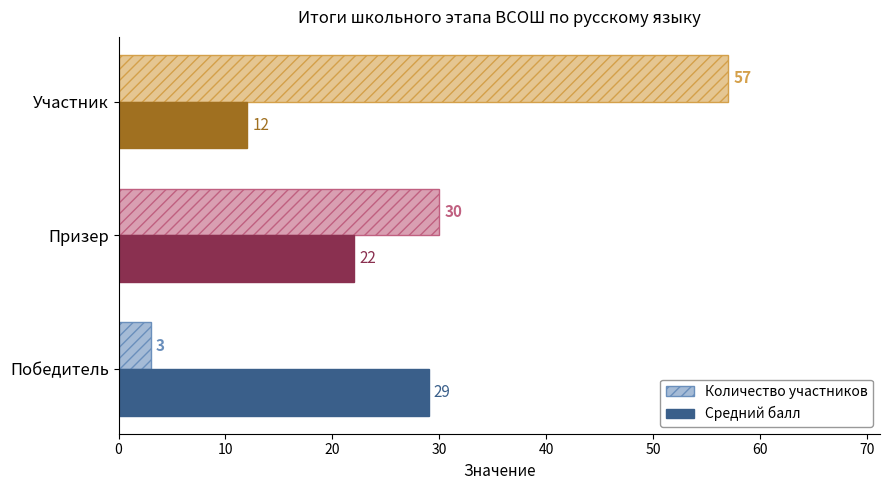

List the series in order of their overall mean, highest first.

Количество участников, Средний балл